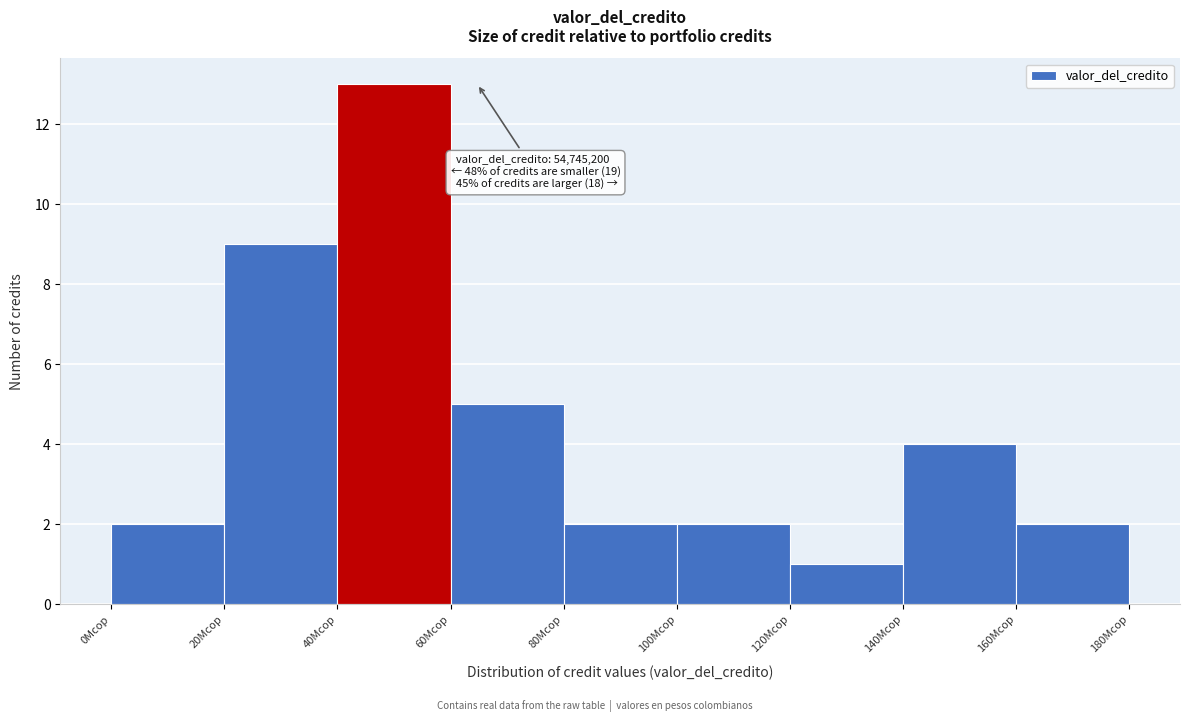

Reading right to left, transcribe all the data shown in this chart.

2	4	1	2	2	5	13	9	2